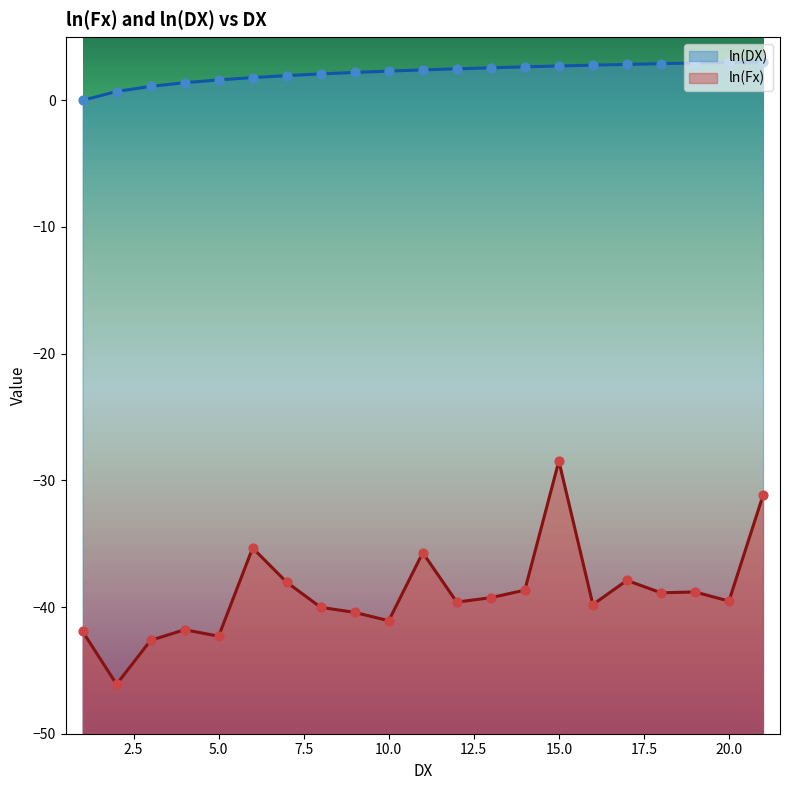

At which category is the sum across all series the highest?

15